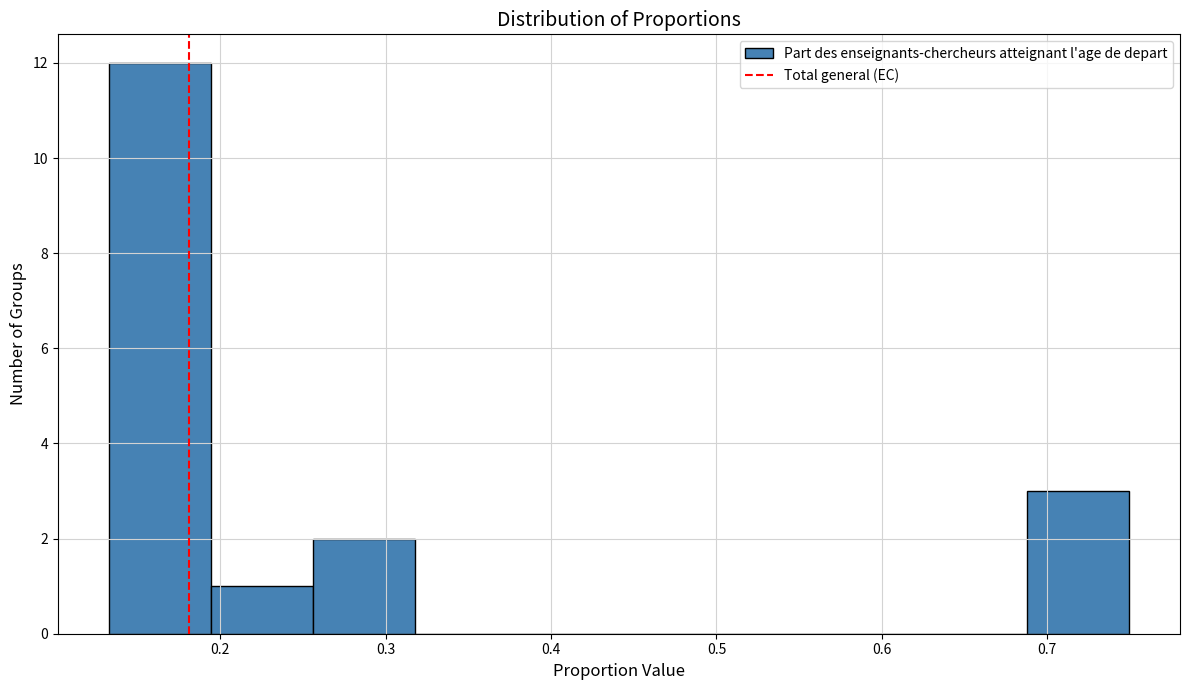

What is the height of the bar covering 0.13 to 0.19 on the x-axis? Neither the bar edges nor the heights are printed on the chart, so give them approximately, as read against the axes.

12